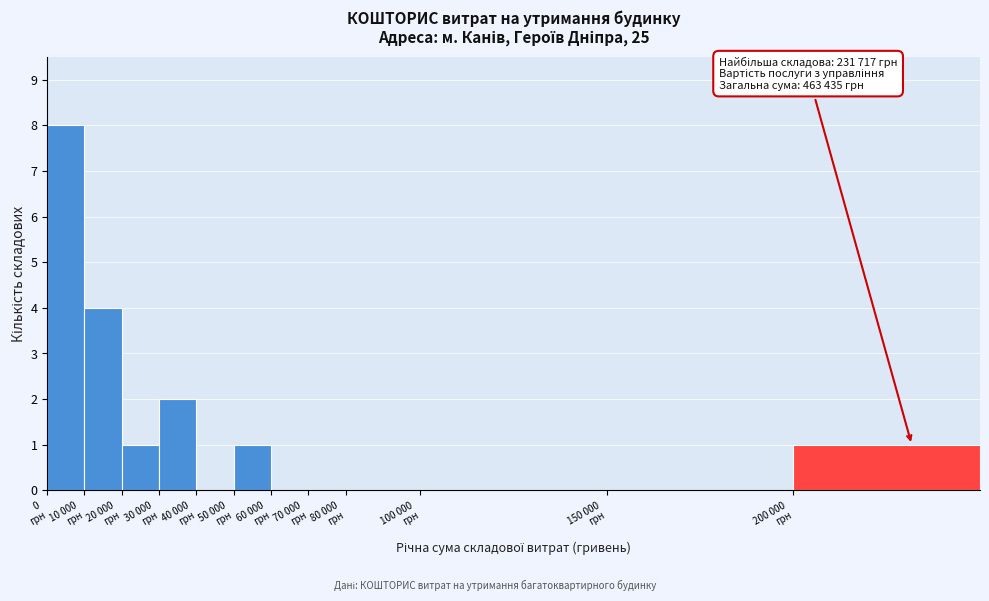

What is the sum of all values?

17